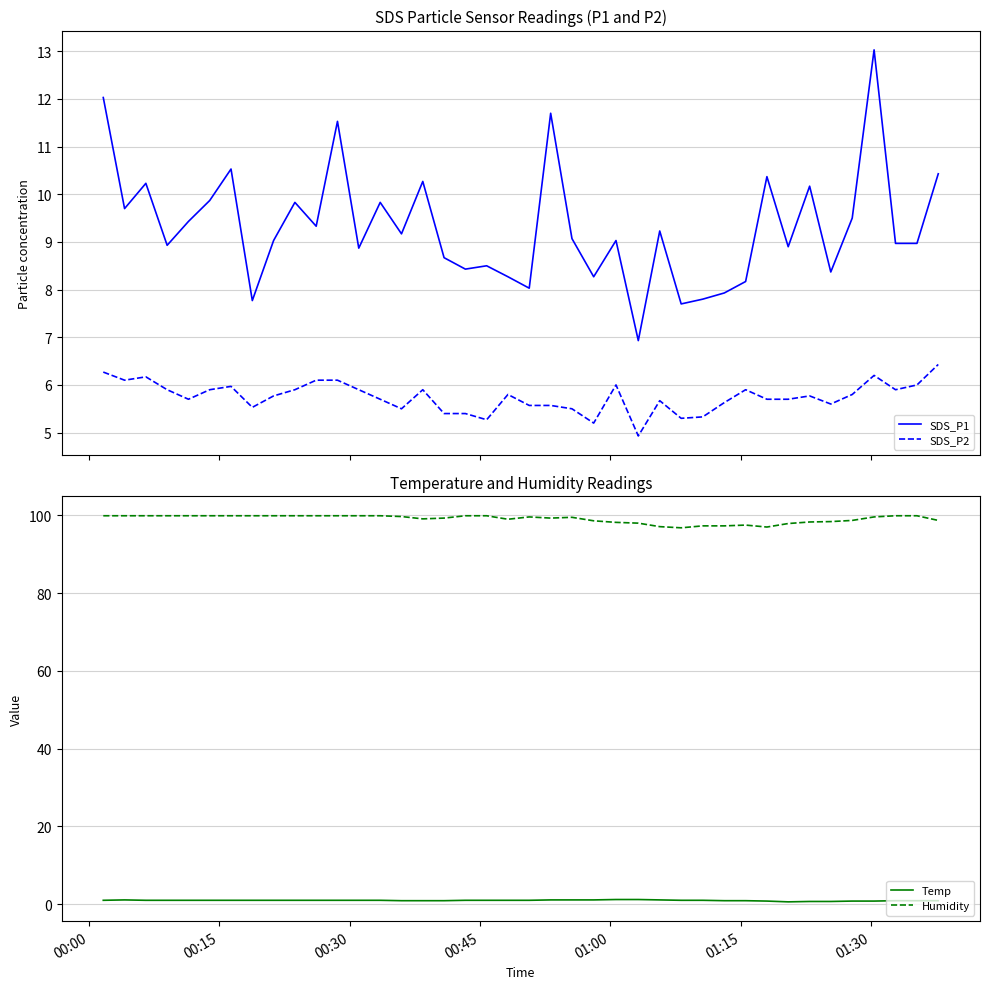

Reading left to right, what are all the values shown in this chart?

SDS_P1: 12.0	9.7	10.2	8.9	9.4	9.9	10.5	7.8	9.0	9.8	9.3	11.5	8.9	9.8	9.2	10.3	8.7	8.4	8.5	8.3	8.0	11.7	9.1	8.3	9.0	6.9	9.2	7.7	7.8	7.9	8.2	10.4	8.9	10.2	8.4	9.5	13.0	9.0	9.0	10.4
SDS_P2: 6.3	6.1	6.2	5.9	5.7	5.9	6.0	5.5	5.8	5.9	6.1	6.1	5.9	5.7	5.5	5.9	5.4	5.4	5.3	5.8	5.6	5.6	5.5	5.2	6.0	4.9	5.7	5.3	5.3	5.6	5.9	5.7	5.7	5.8	5.6	5.8	6.2	5.9	6.0	6.4
Temp: 1.0	1.1	1.0	1.0	1.0	1.0	1.0	1.0	1.0	1.0	1.0	1.0	1.0	1.0	0.9	0.9	0.9	1.0	1.0	1.0	1.0	1.1	1.1	1.1	1.2	1.2	1.1	1.0	1.0	0.9	0.9	0.8	0.6	0.7	0.7	0.8	0.8	0.9	0.9	0.9
Humidity: 99.9	99.9	99.9	99.9	99.9	99.9	99.9	99.9	99.9	99.9	99.9	99.9	99.9	99.9	99.7	99.1	99.3	99.9	99.9	99.0	99.6	99.3	99.5	98.6	98.2	98.0	97.1	96.8	97.3	97.3	97.5	97.0	97.9	98.3	98.4	98.7	99.6	99.9	99.9	98.7